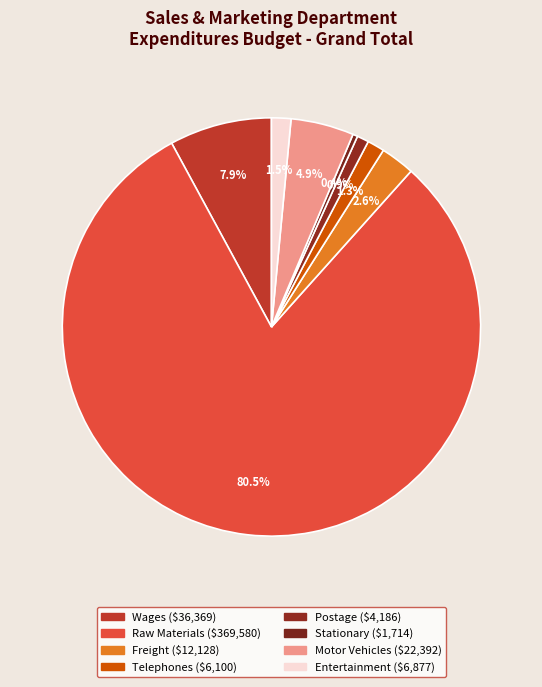

How many segments does this pie chart have?

8